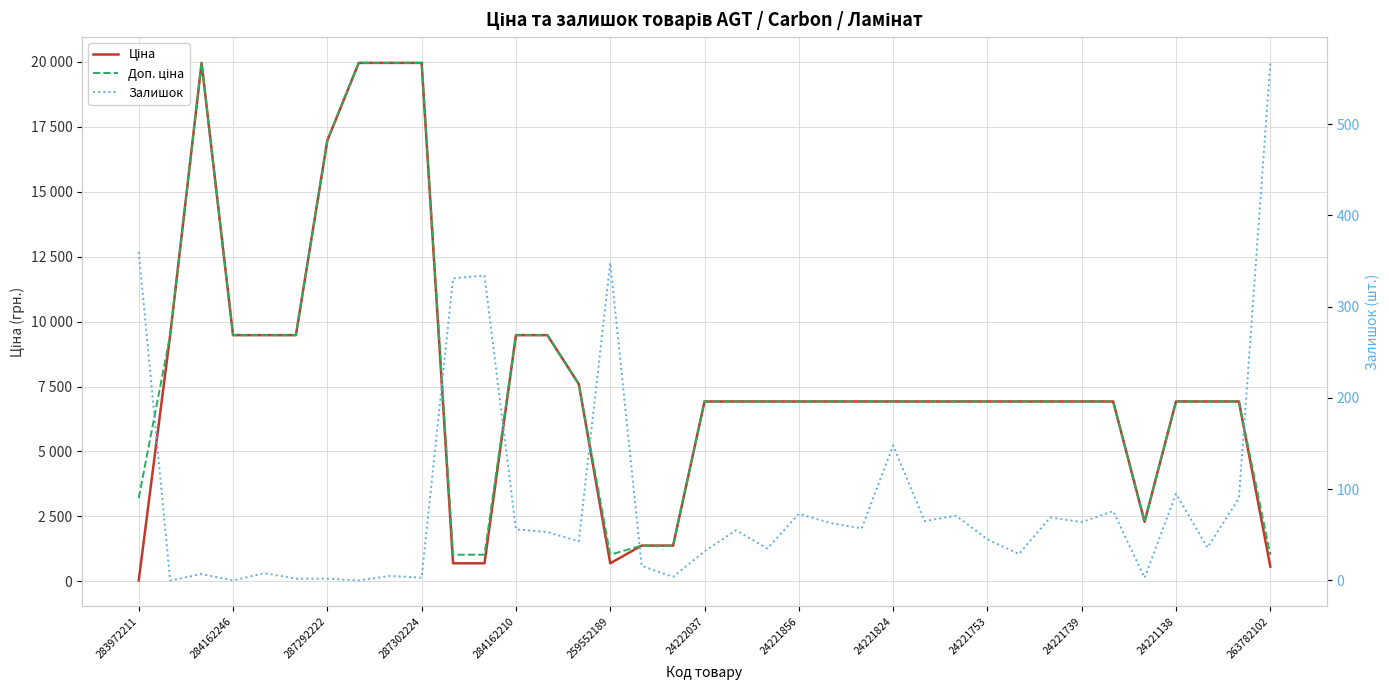

What is the approximate value of Залишок at 287292222?

7.0